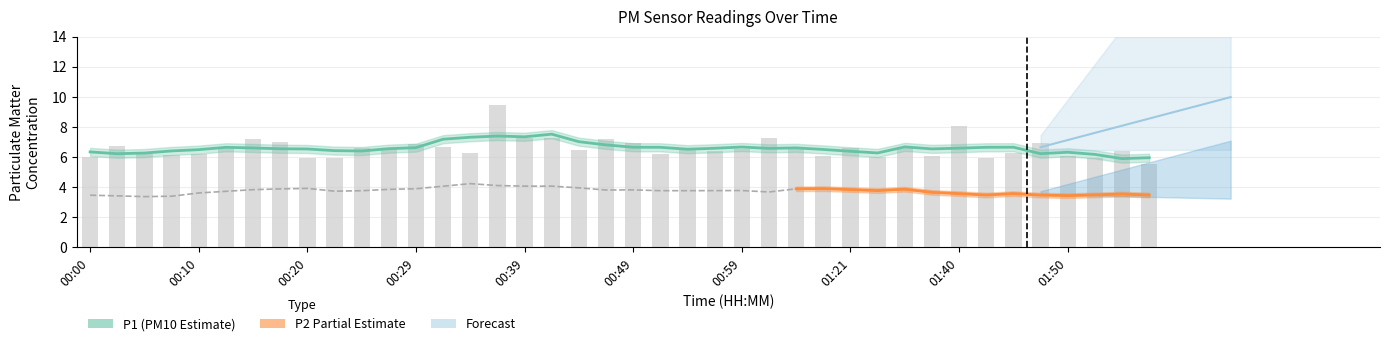

What is the average value?

6.6